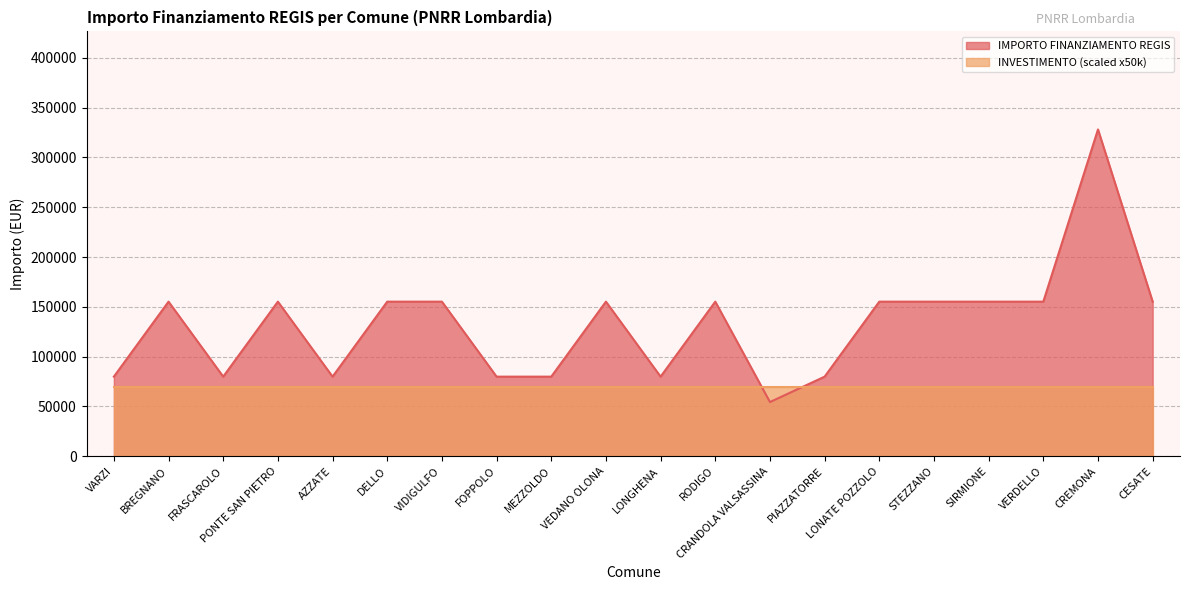

Rank the categories by value from highest to lowest.

CREMONA, BREGNANO, PONTE SAN PIETRO, DELLO, VIDIGULFO, VEDANO OLONA, RODIGO, LONATE POZZOLO, STEZZANO, SIRMIONE, VERDELLO, CESATE, VARZI, FRASCAROLO, AZZATE, FOPPOLO, MEZZOLDO, LONGHENA, PIAZZATORRE, CRANDOLA VALSASSINA